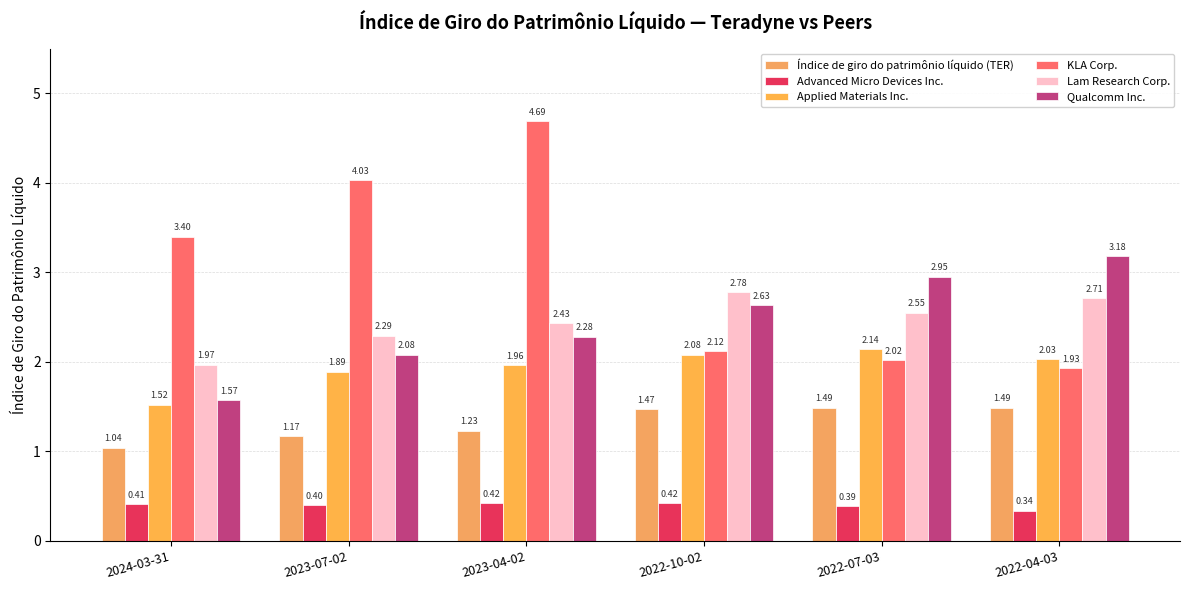

What is the total value across all series at 2022-07-03?

11.5